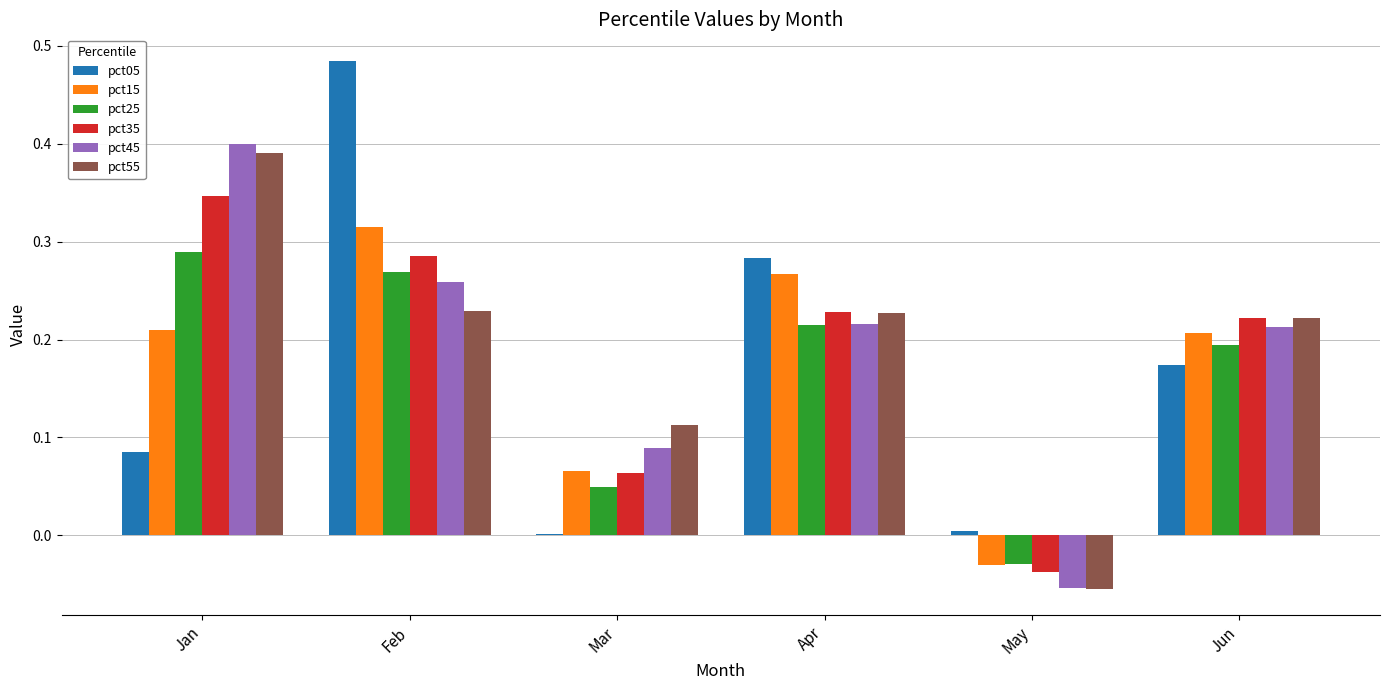

What is the sum of all pct15 values?

1.0